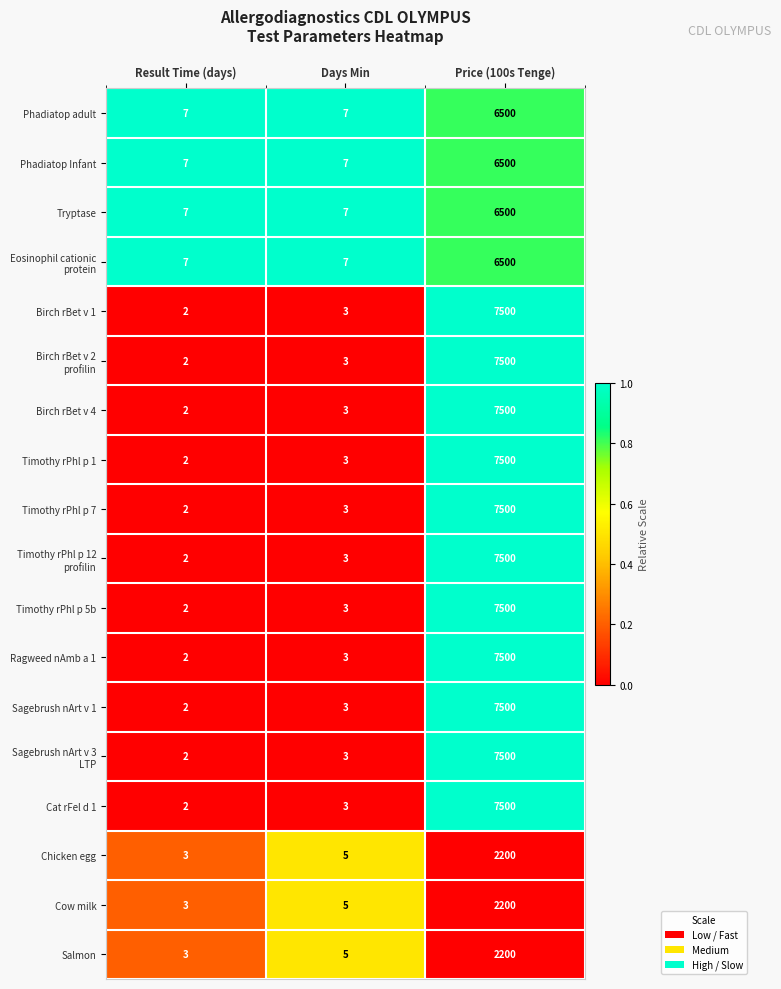

Is the value of Tryptase at Price (100s Tenge) greater than the value of Timothy rPhl p 5b at Days Min?

Yes